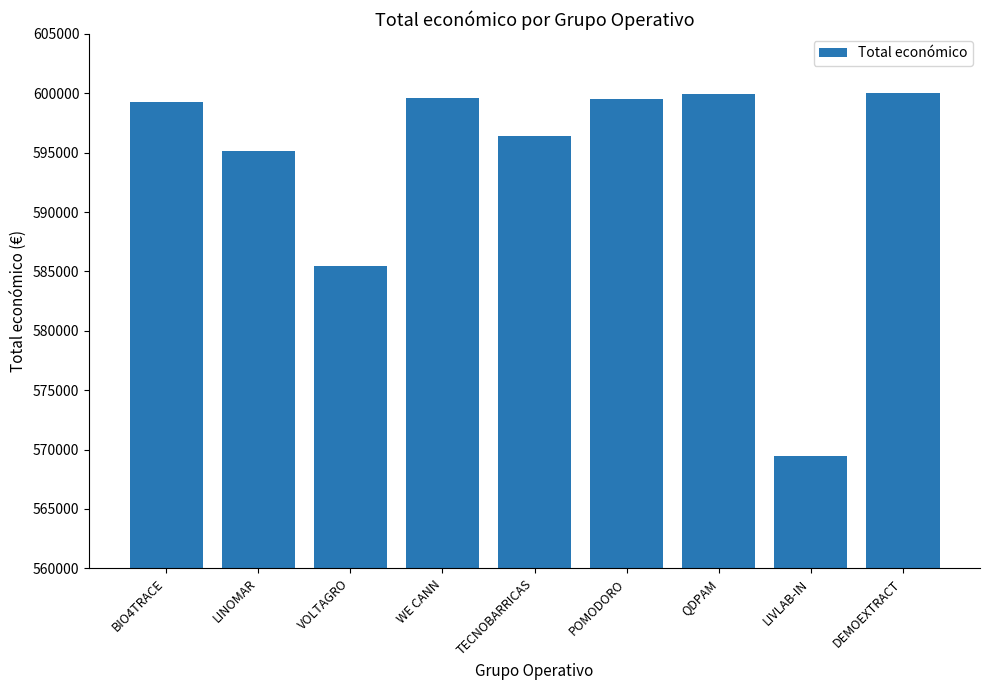

How many series are shown in this chart?

1